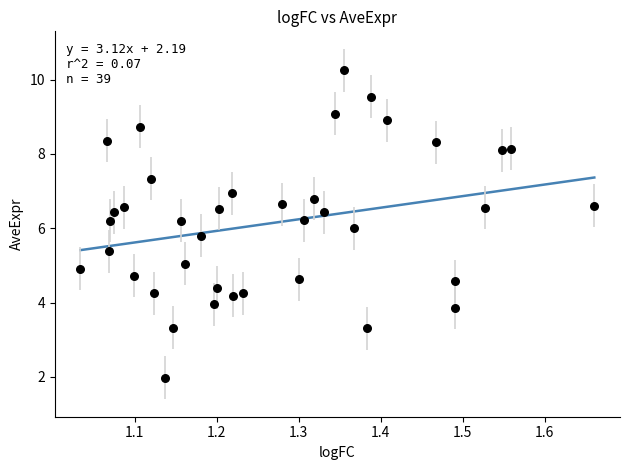

What is the range of X values (max minus min)?

0.6